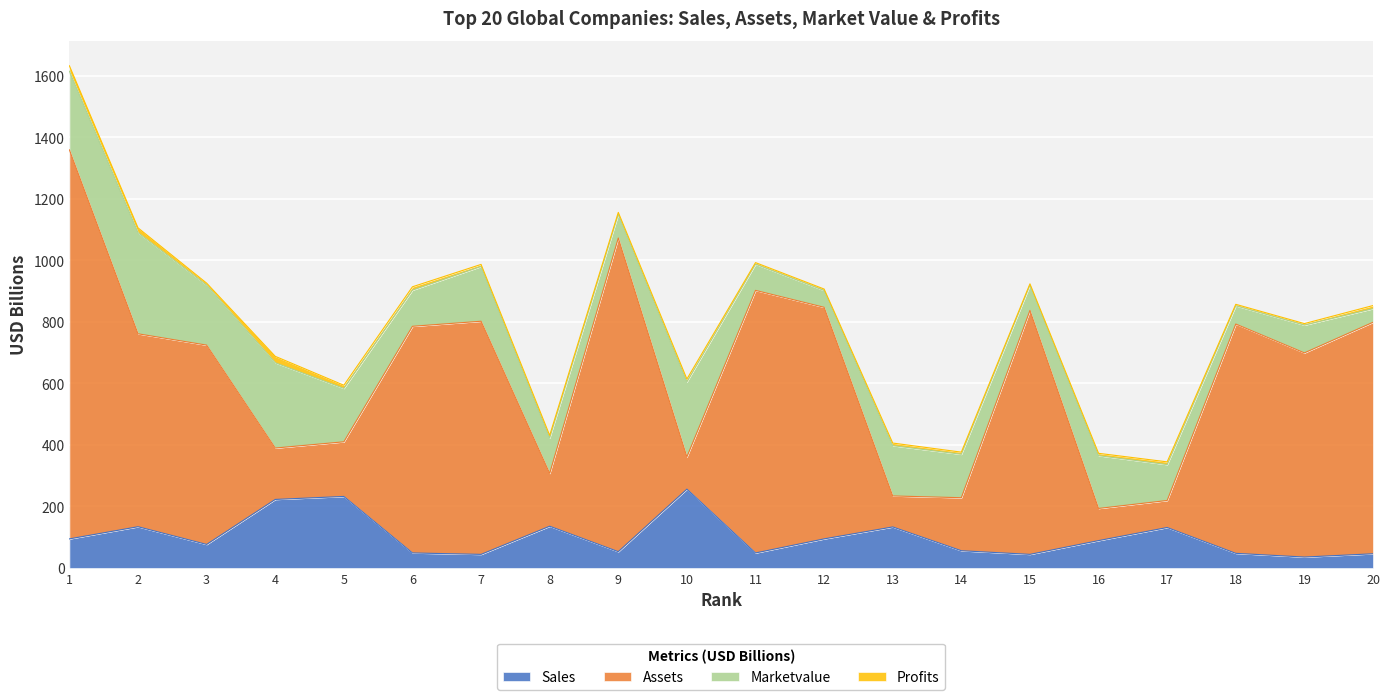

At which label does sales first exceed 89?

1